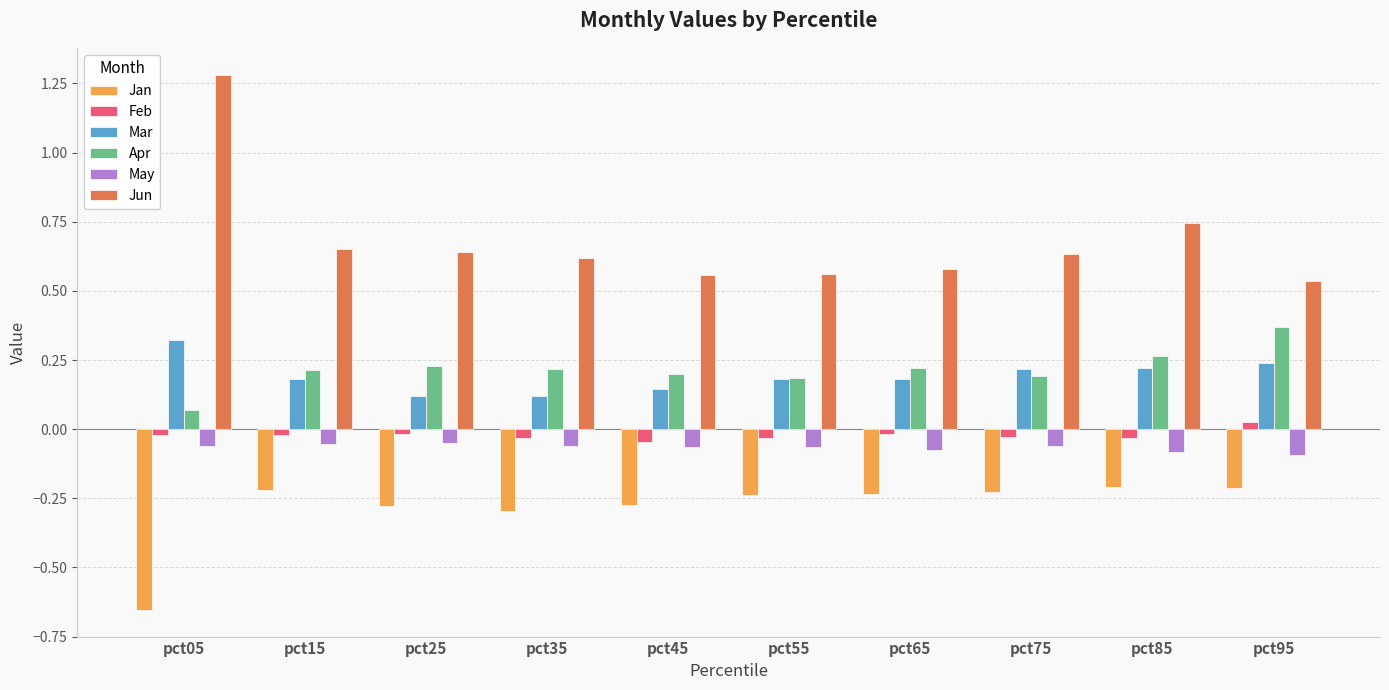

Which series has the largest total across all categories?

Jun